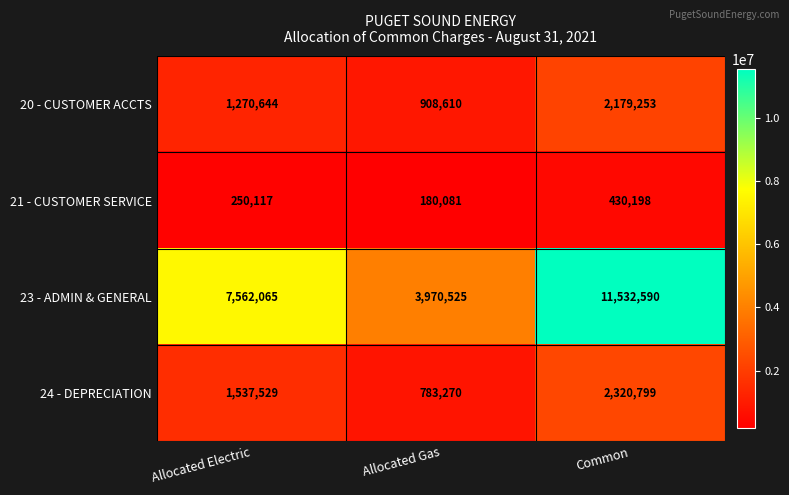

At which category does the chart reach its peak across all series?

Common